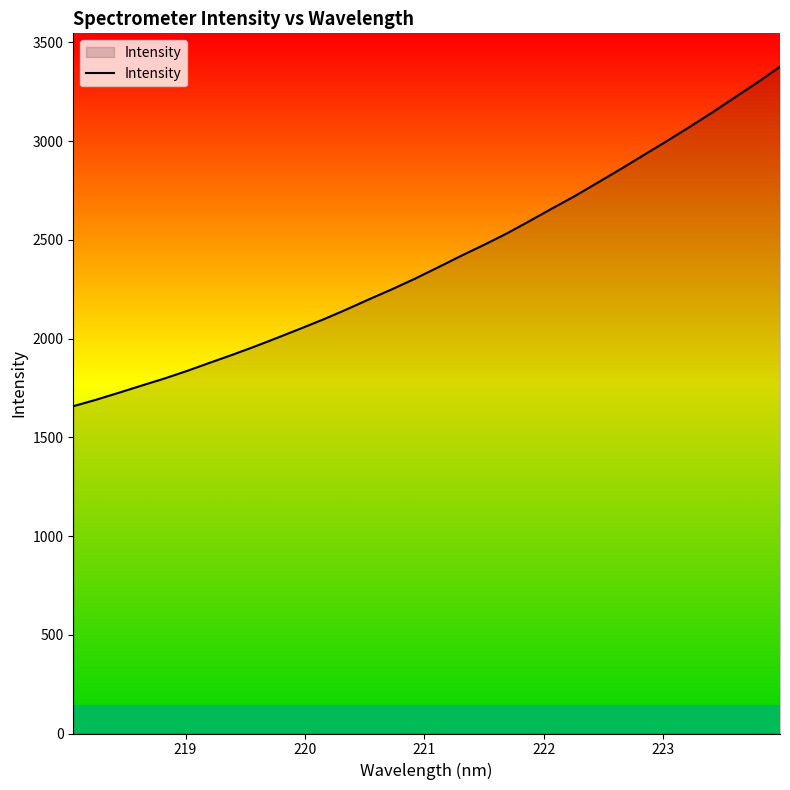

What is the smallest value displayed?

1657.6